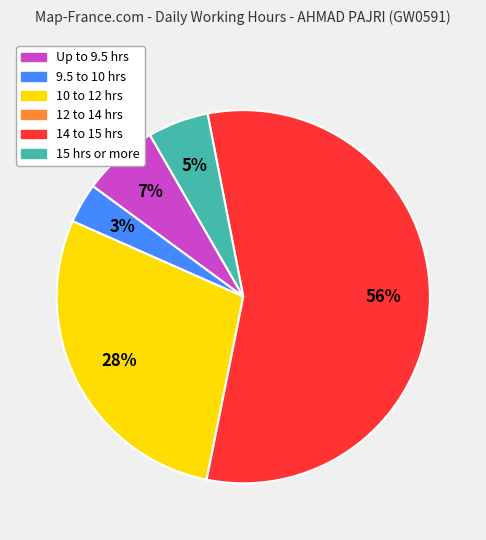

Combined, do 15 hrs or more and 14 to 15 hrs account for over 50%?

Yes